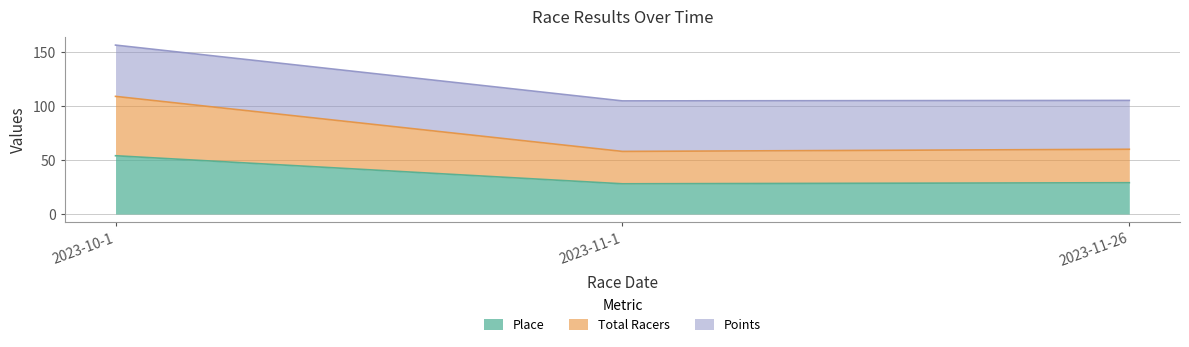

Which category has the highest value in the Place series?

2023-10-1